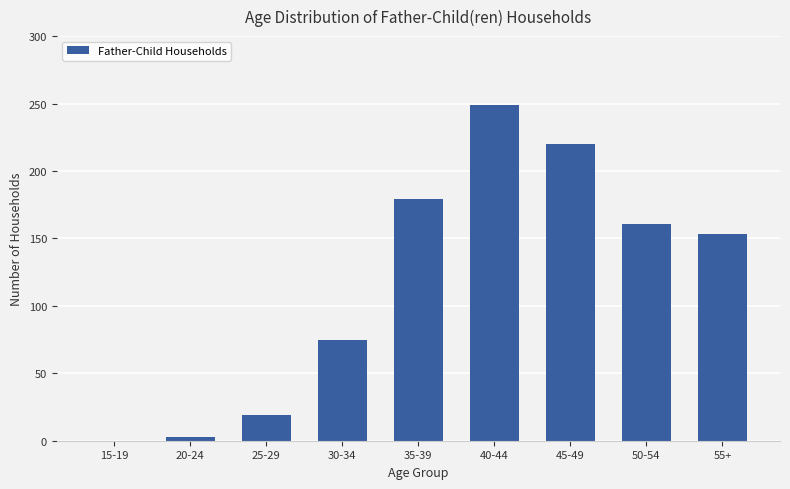

What is the average value?

118